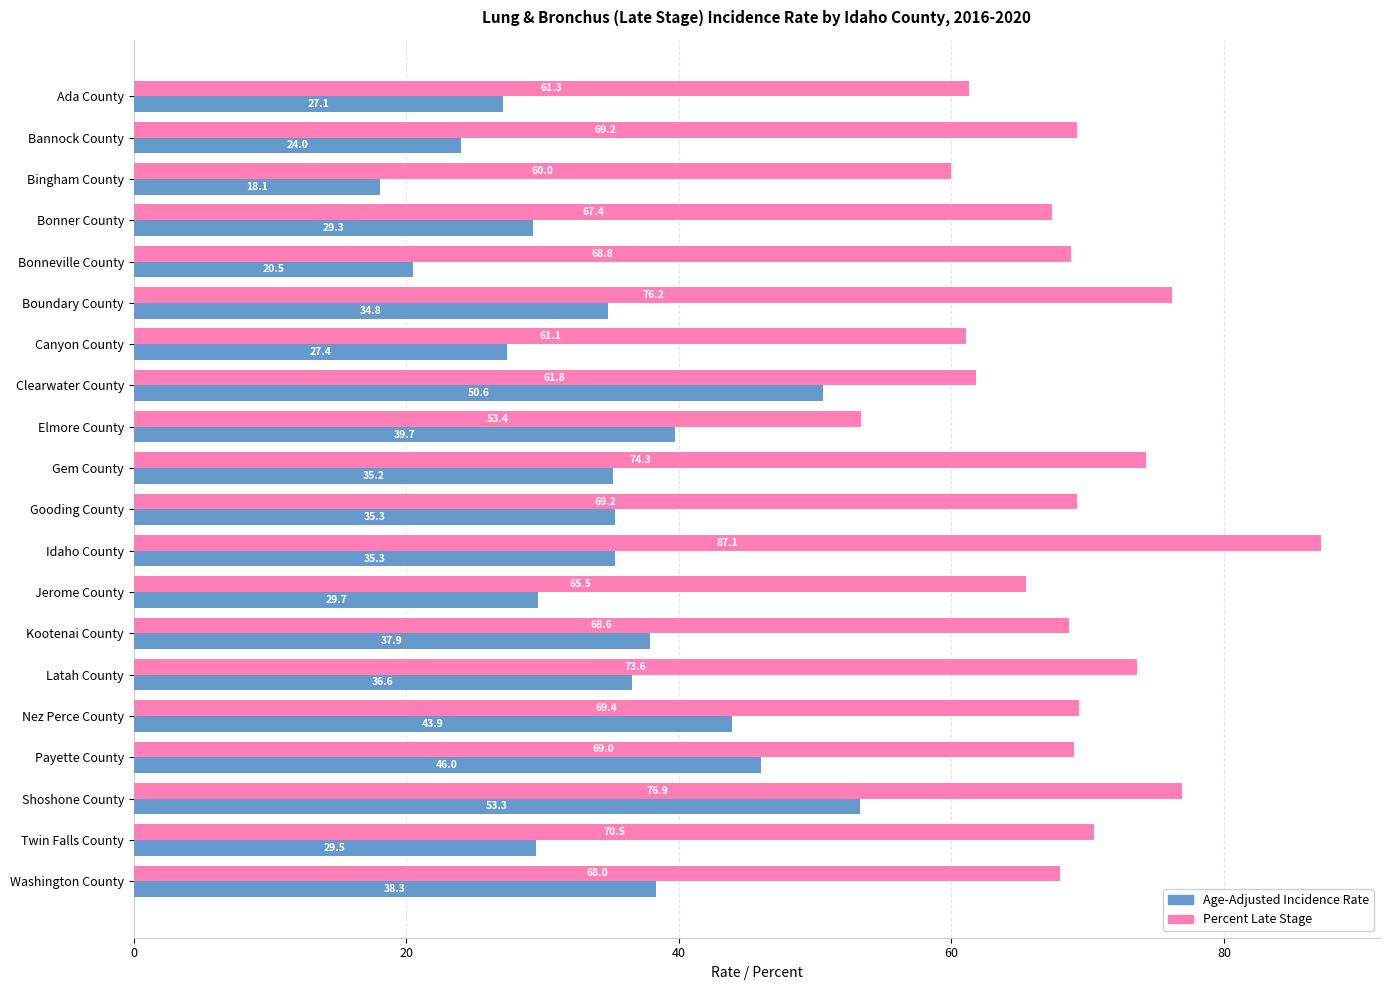

The Percent Late Stage series shows 67.4 at Bonner County. True or false?

True